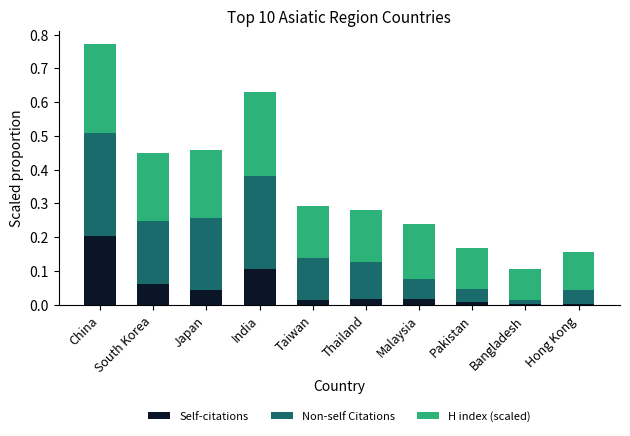

Is it true that Self-citations equals 0.0 at South Korea?

False